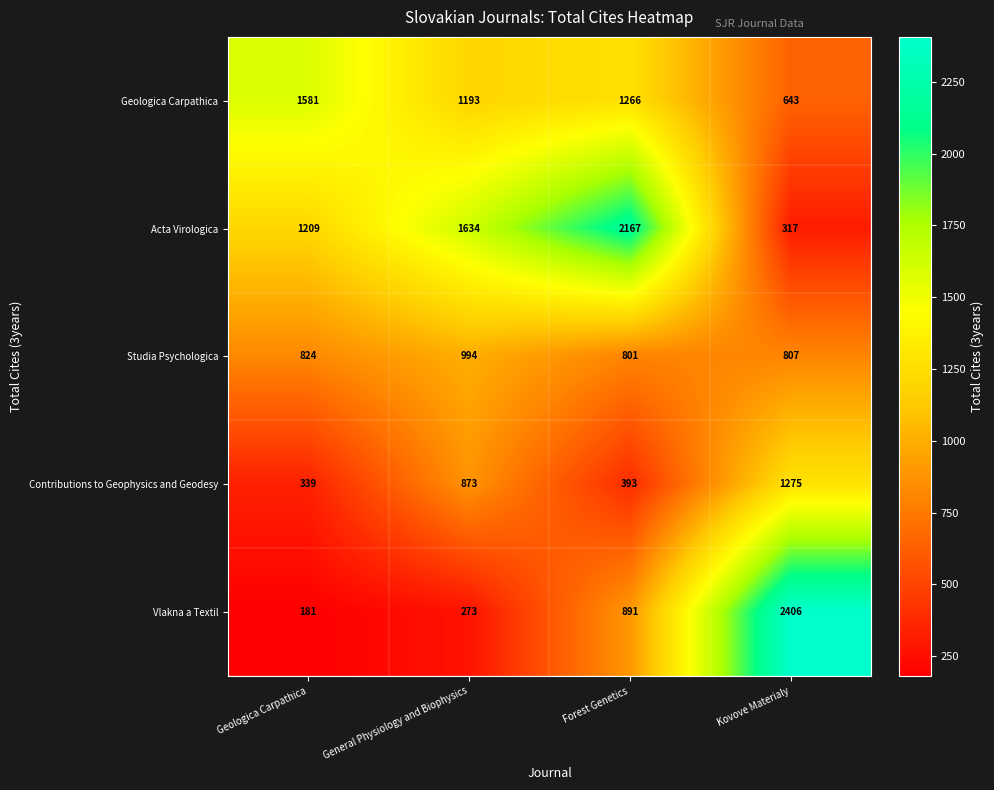

True or false: Geologica Carpathica has a value of 1905 at General Physiology and Biophysics.

False